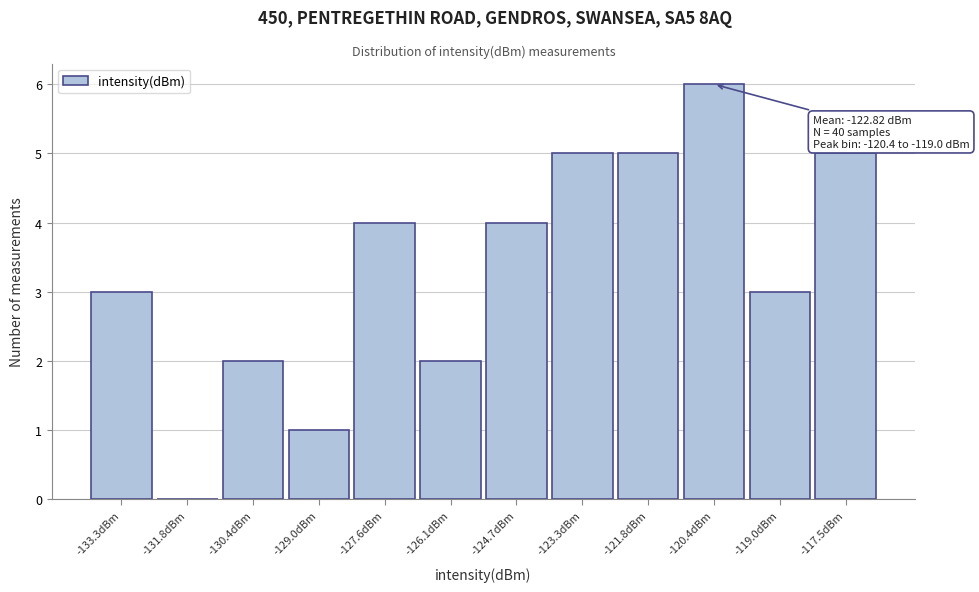

Reading right to left, extract all data points from this chart.

-117.5dBm=5	-119.0dBm=3	-120.4dBm=6	-121.8dBm=5	-123.3dBm=5	-124.7dBm=4	-126.1dBm=2	-127.6dBm=4	-129.0dBm=1	-130.4dBm=2	-131.8dBm=0	-133.3dBm=3